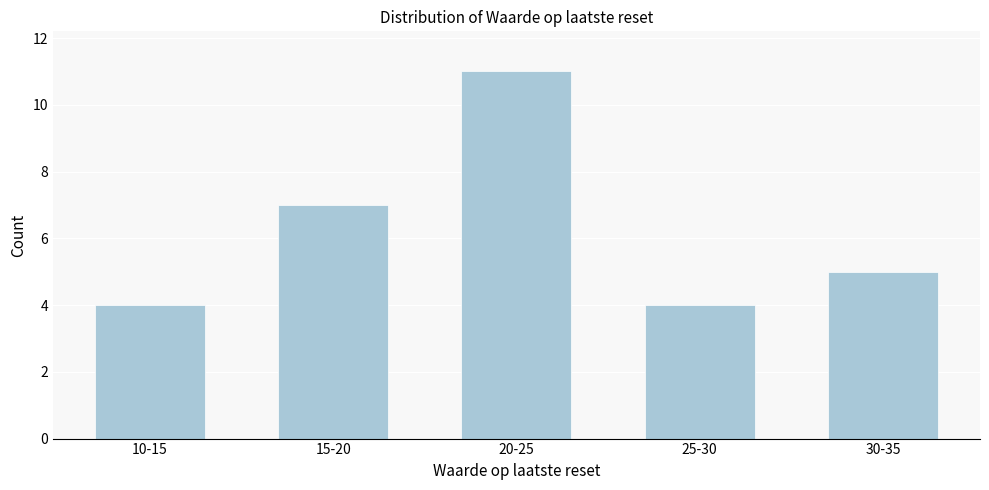

Reading left to right, what are all the values shown in this chart?

4	7	11	4	5